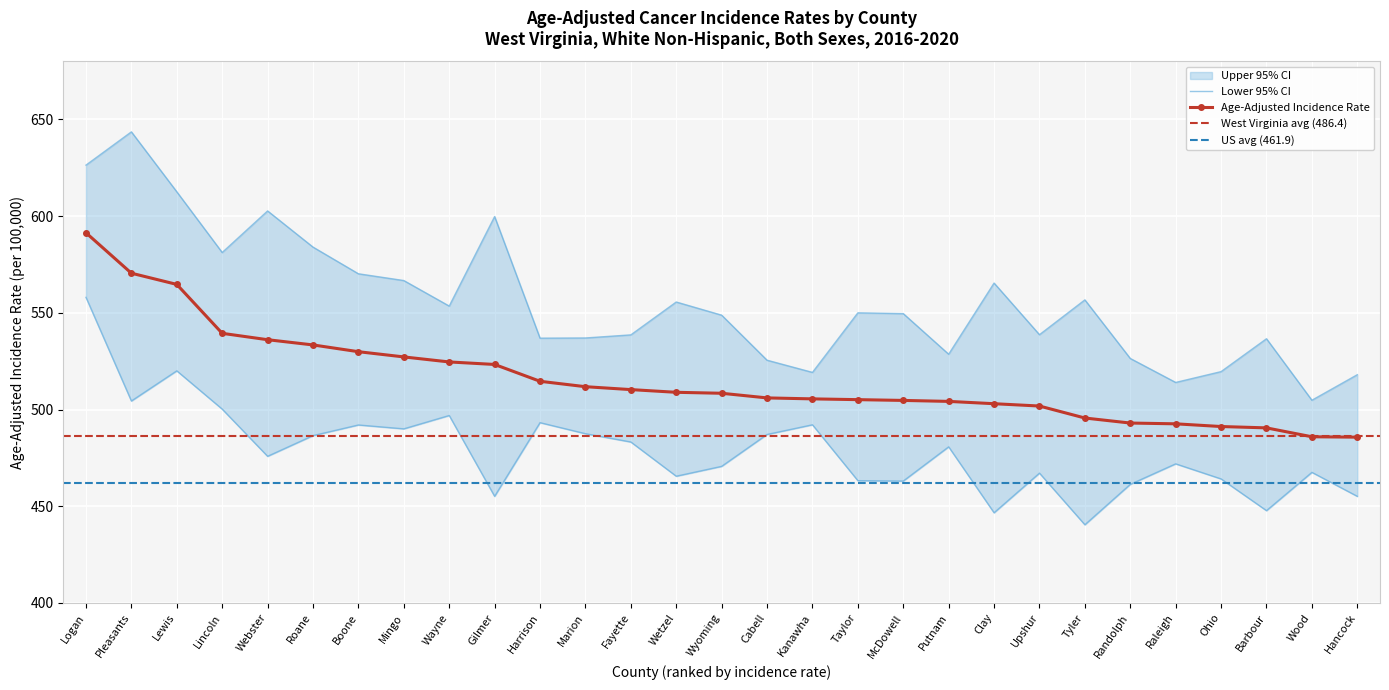

At which label does Lower 95% CI reach its peak?

Logan